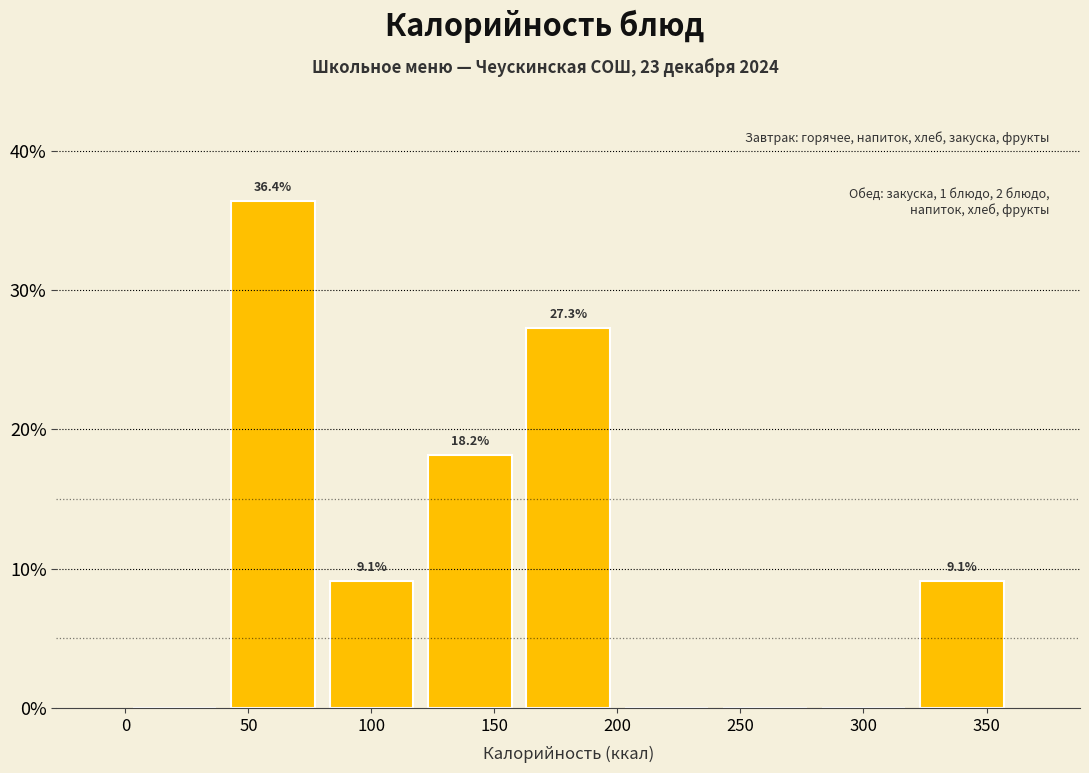

Over which range of the x-axis is the bar tallest?

40 to 80